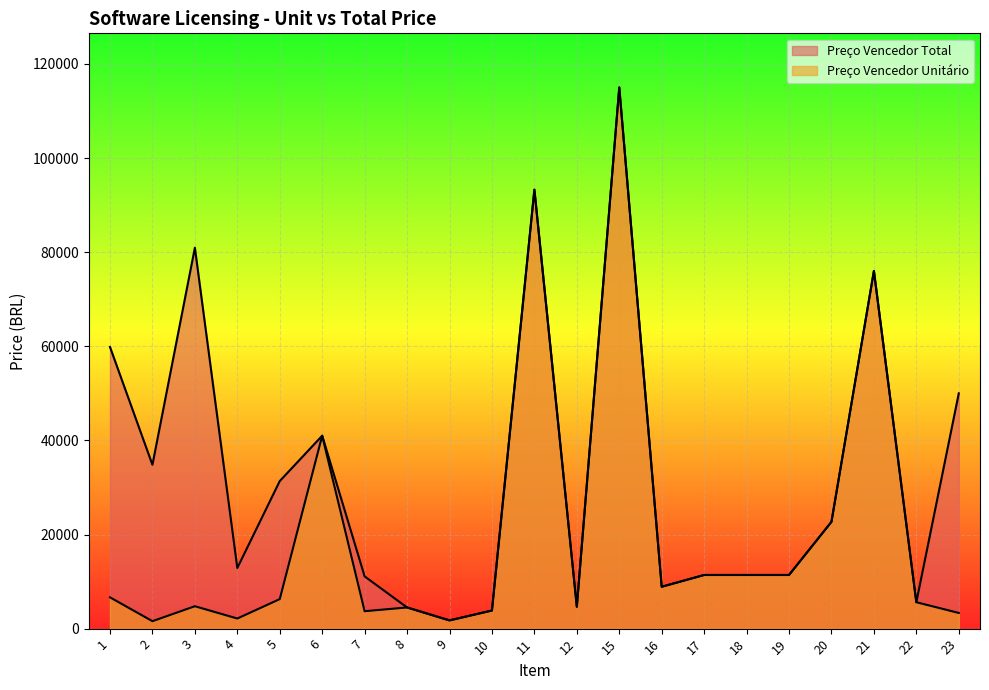

What is the total value across all series at 1?

66500.0